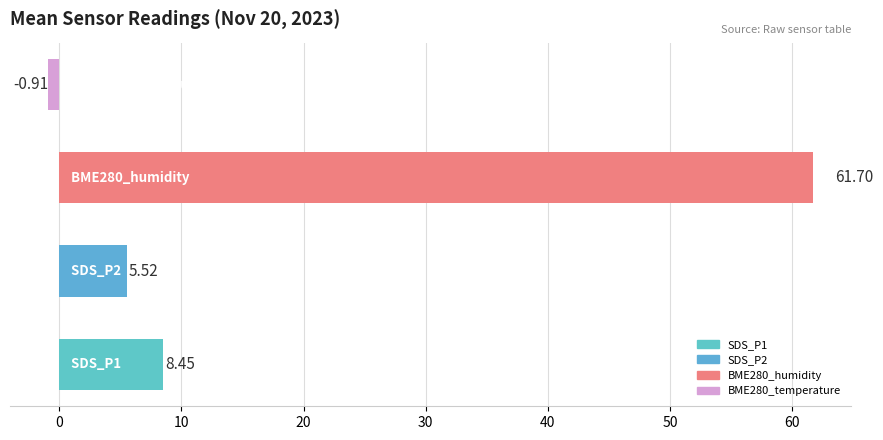

Between 2.0 and 1.0, which is larger?

2.0